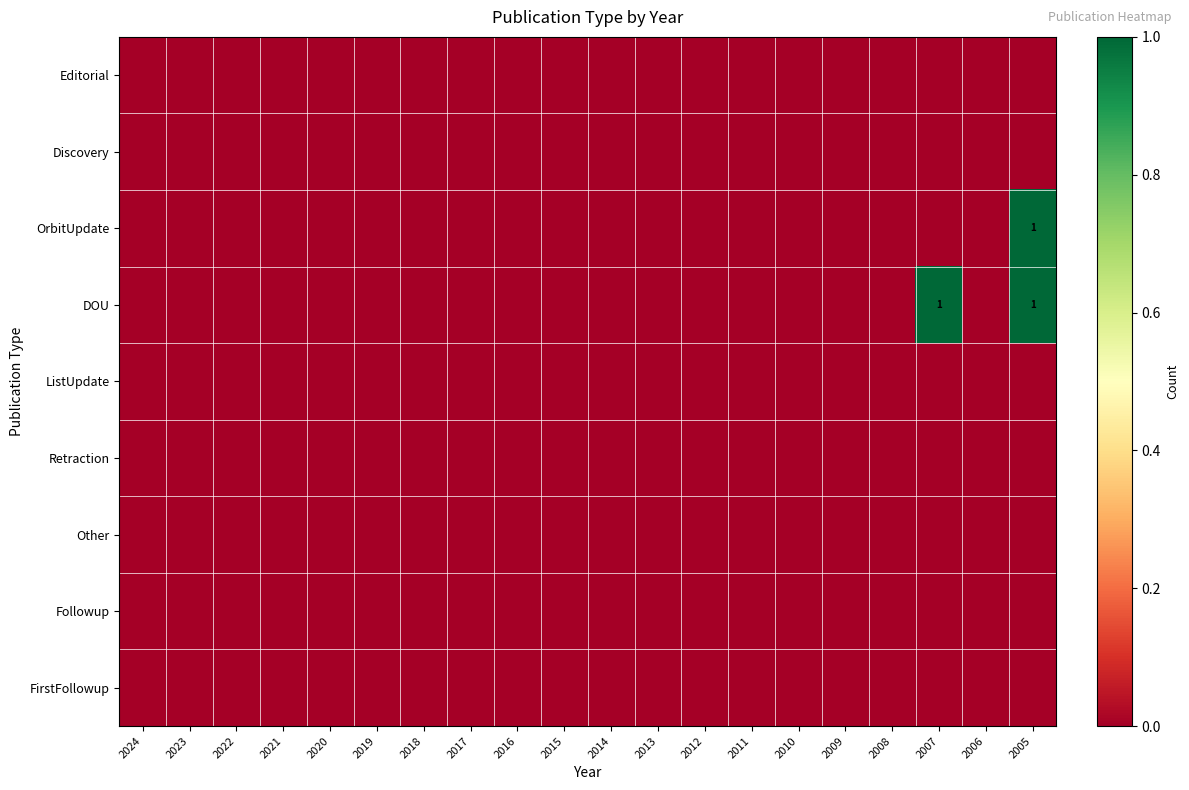

At which label is FirstFollowup closest to 0?

2024